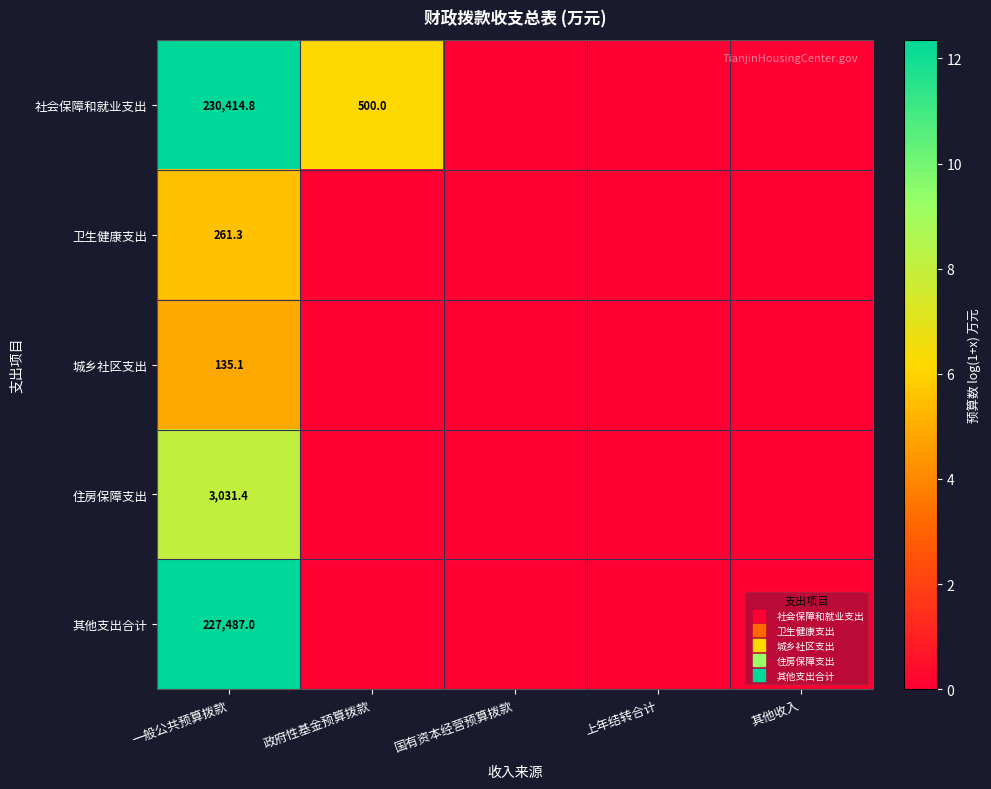

The value of 住房保障支出 at 国有资本经营预算拨款 is -2.9. True or false?

False